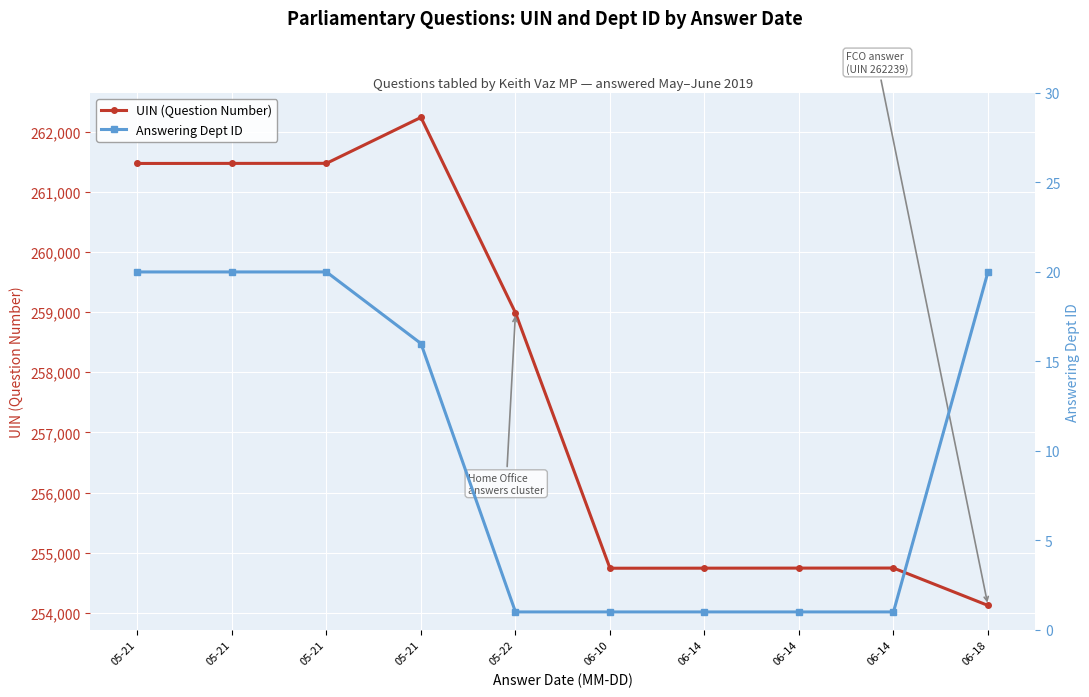

Reading left to right, transcribe all the data shown in this chart.

UIN (Question Number): 05-21=261473	05-21=261474	05-21=261475	05-21=262239	05-22=258989	06-10=254741	06-14=254742	06-14=254743	06-14=254744	06-18=254122
Answering Dept ID: 05-21=20	05-21=20	05-21=20	05-21=16	05-22=1	06-10=1	06-14=1	06-14=1	06-14=1	06-18=20